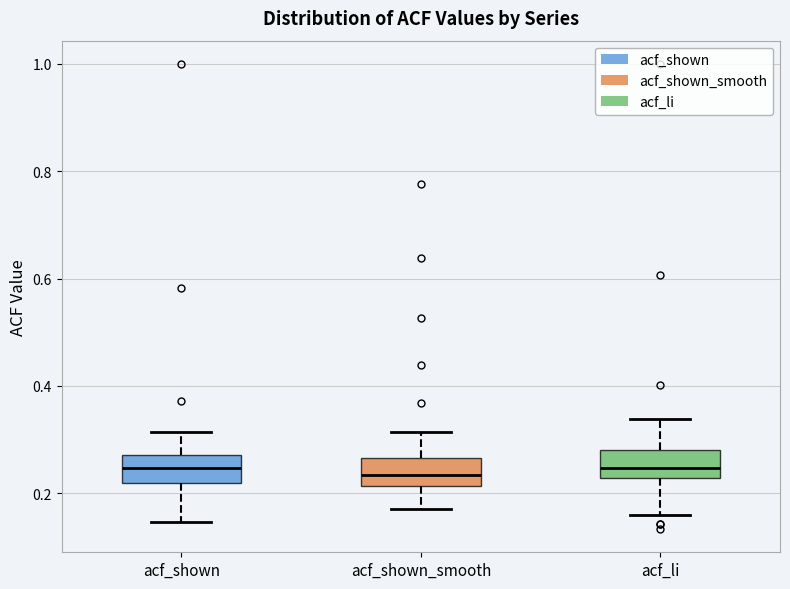

Where does the median line of the box for acf_shown sit on the y-axis? The values are not printed on the chart, so give them approximately, as read against the axis.

0.24